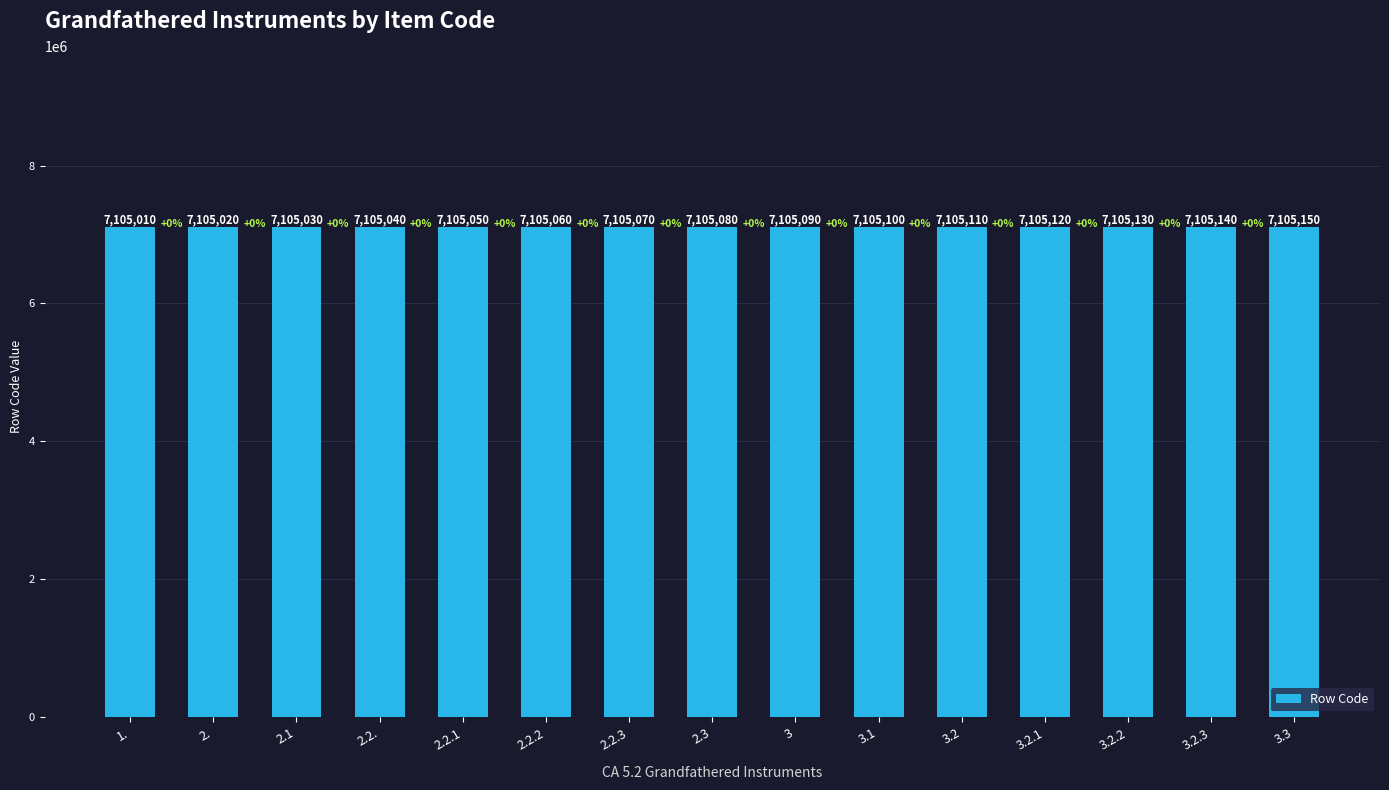

Rank the categories by value from lowest to highest.

1., 2., 2.1, 2.2., 2.2.1, 2.2.2, 2.2.3, 2.3, 3, 3.1, 3.2, 3.2.1, 3.2.2, 3.2.3, 3.3